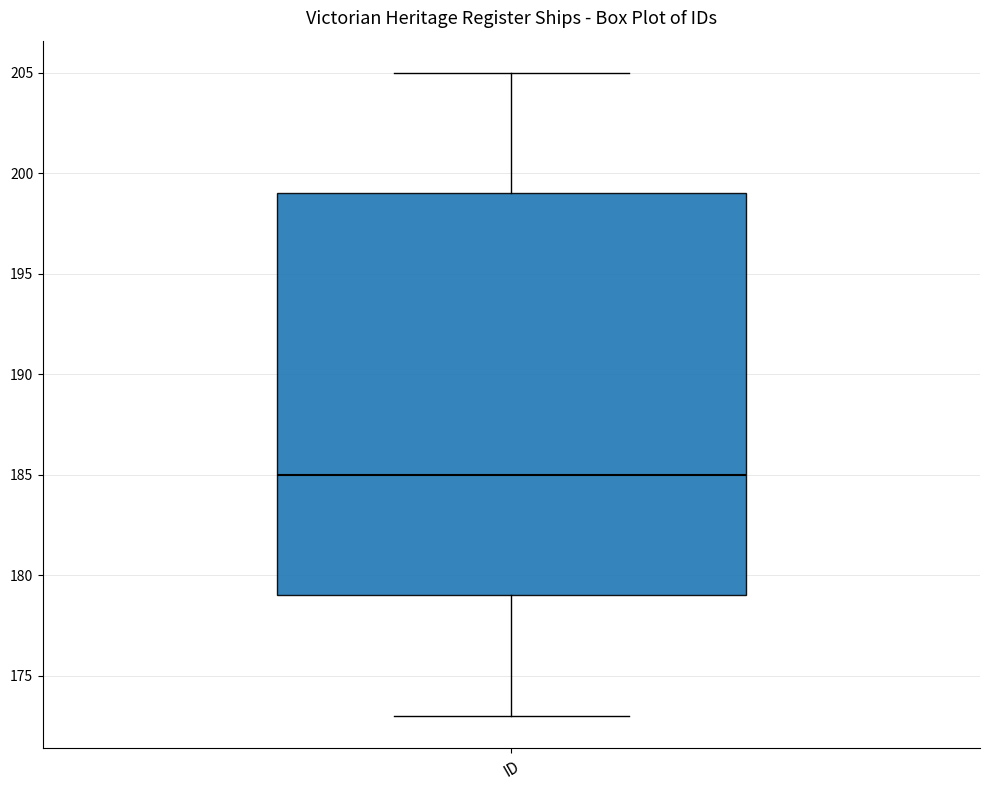

Read this box plot against the y-axis: the position of the median line, the range covered by the box, and the ends of both whiskers. The values are not printed on the chart, so give them approximately, as read against the axis.

median 185, box 179 to 199, whiskers 173 to 205